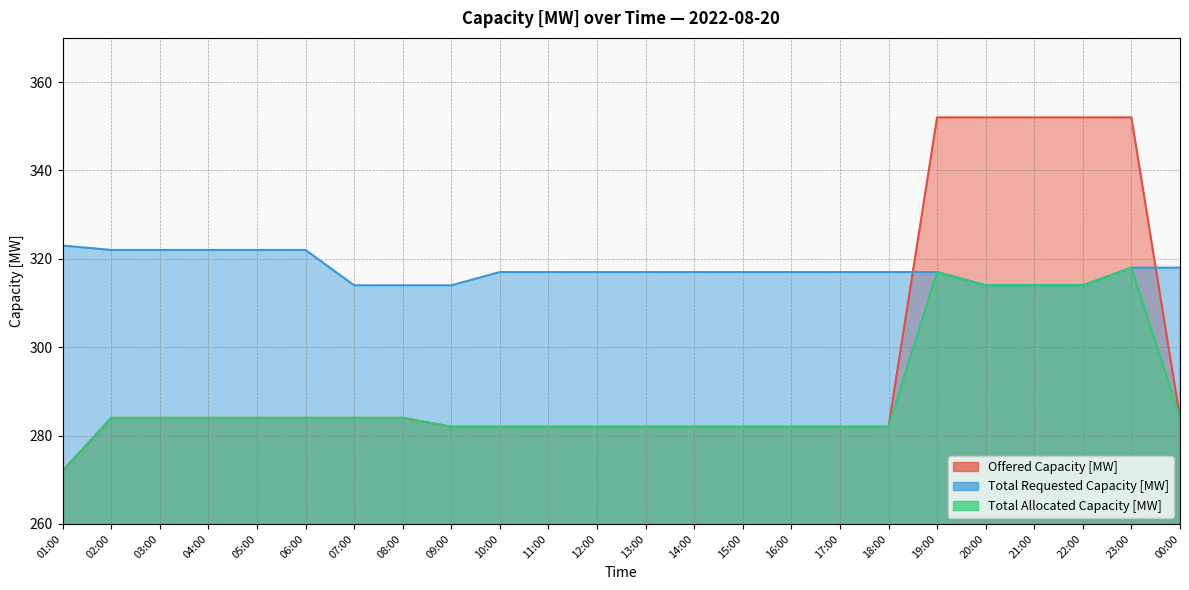

At which category is the sum across all series the highest?

23:00